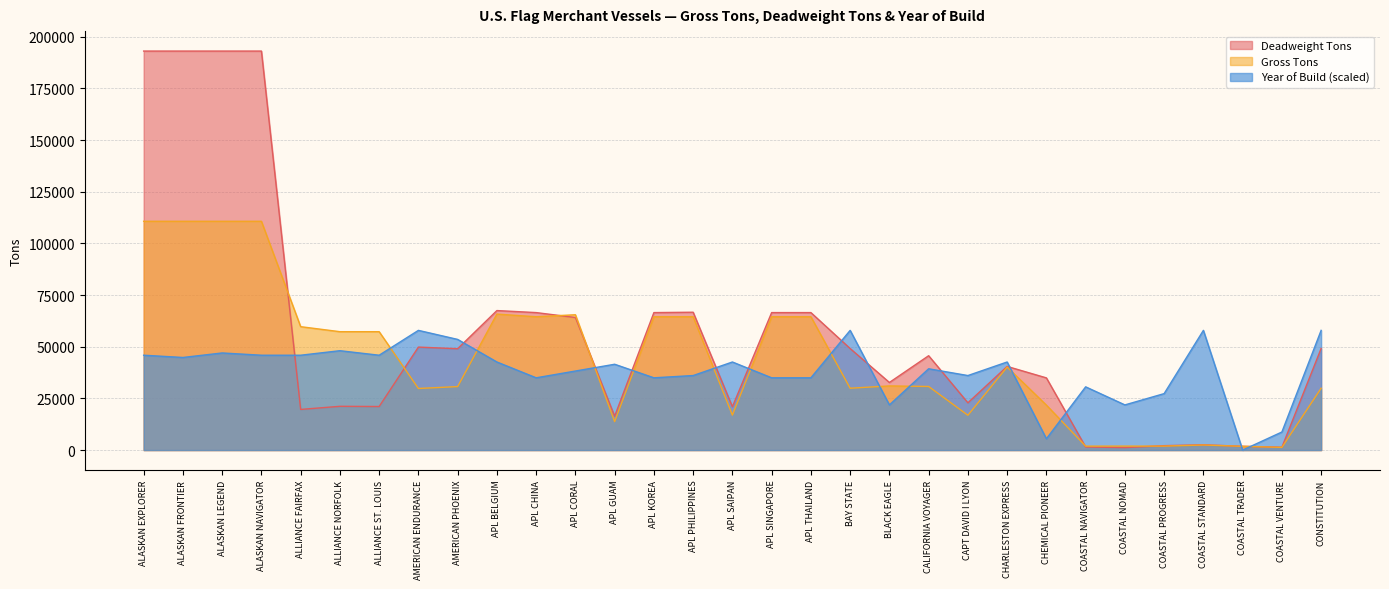

The Year of Build series shows 78971.0 at AMERICAN ENDURANCE. True or false?

False